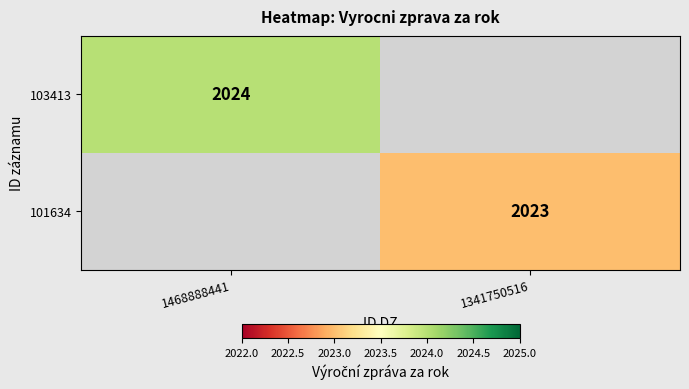

The 103413 series shows 2663.1 at 1468888441. True or false?

False